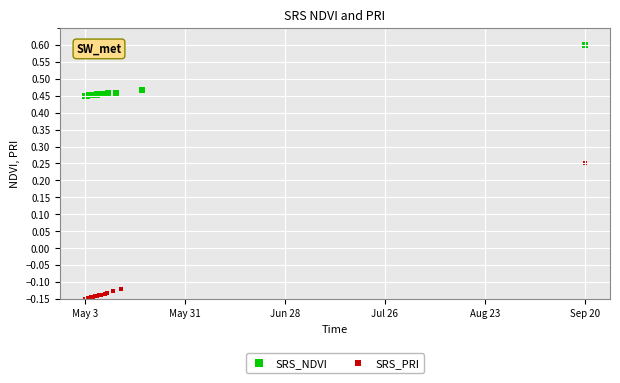

Which series has the widest spread of Y values?

SRS_PRI